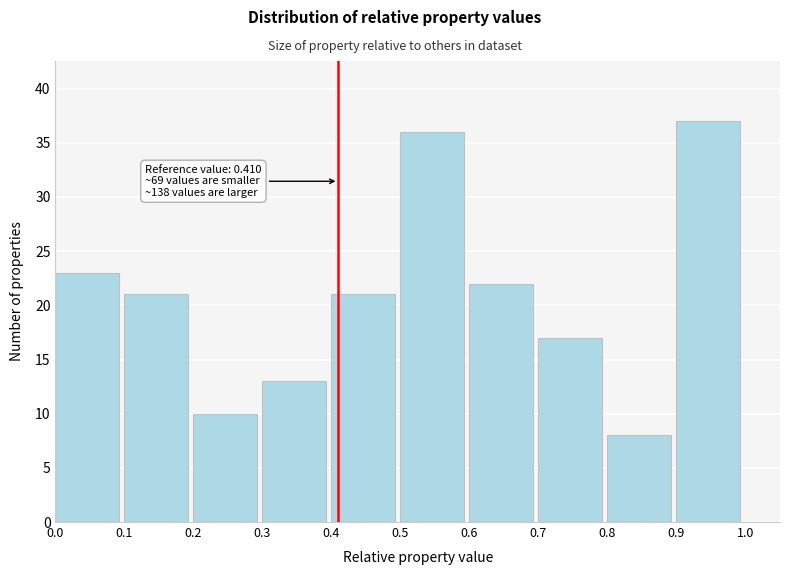

Which range on the x-axis has the tallest bar?

0.9 to 1.0